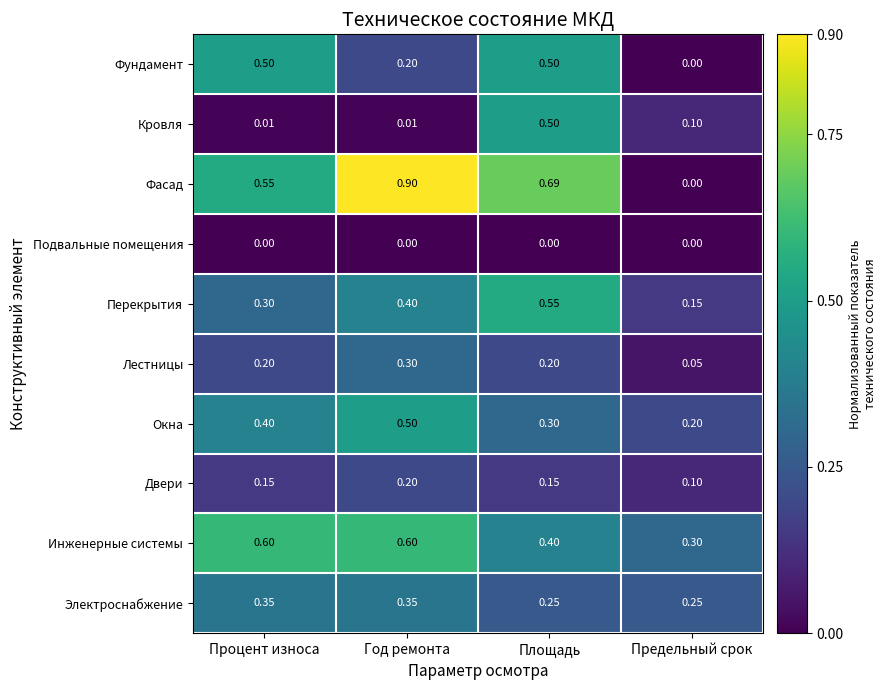

At which category does the chart reach its peak across all series?

Год ремонта